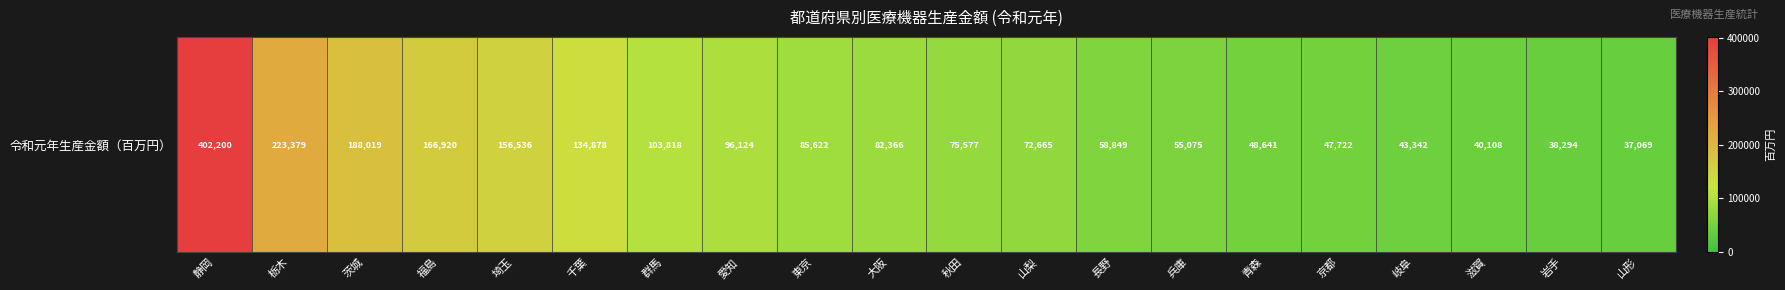

What is the ratio of the value at 愛知 to the value at 埼玉?

0.6